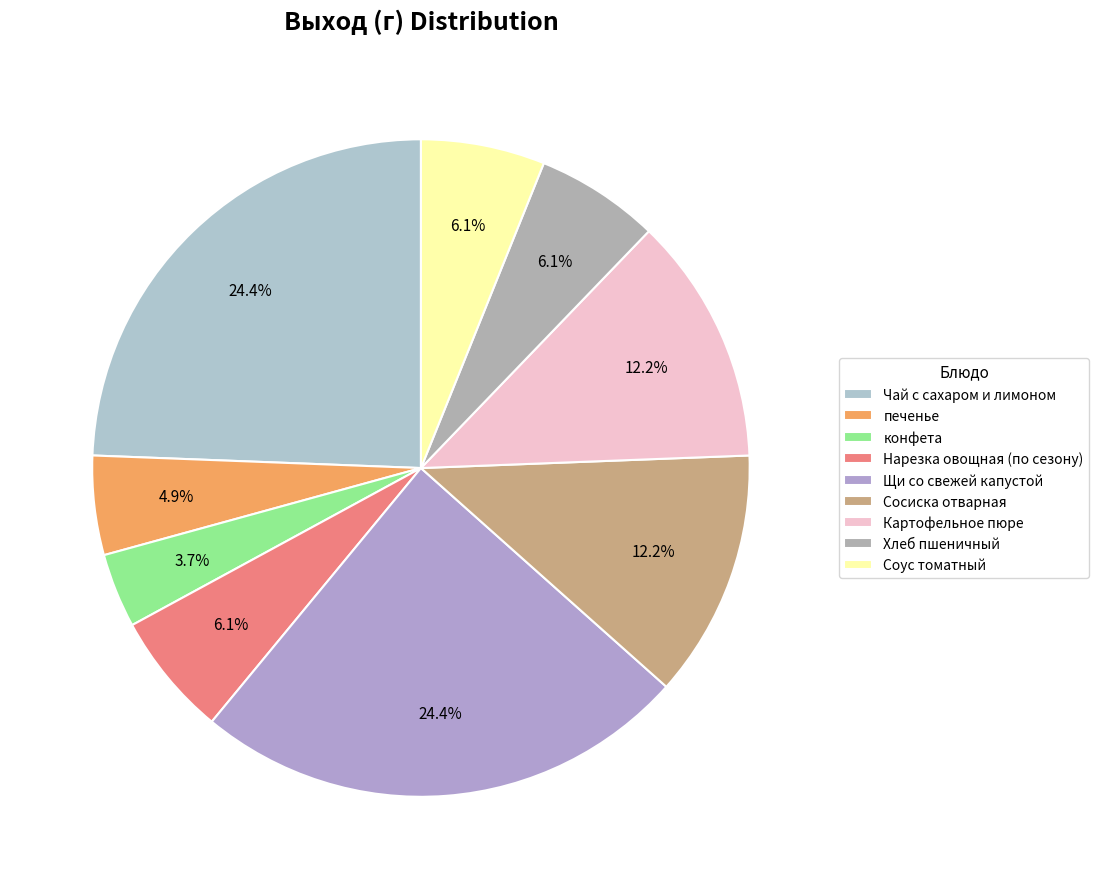

To the nearest percent, what percentage of the pie is Щи со свежей капустой?

24%